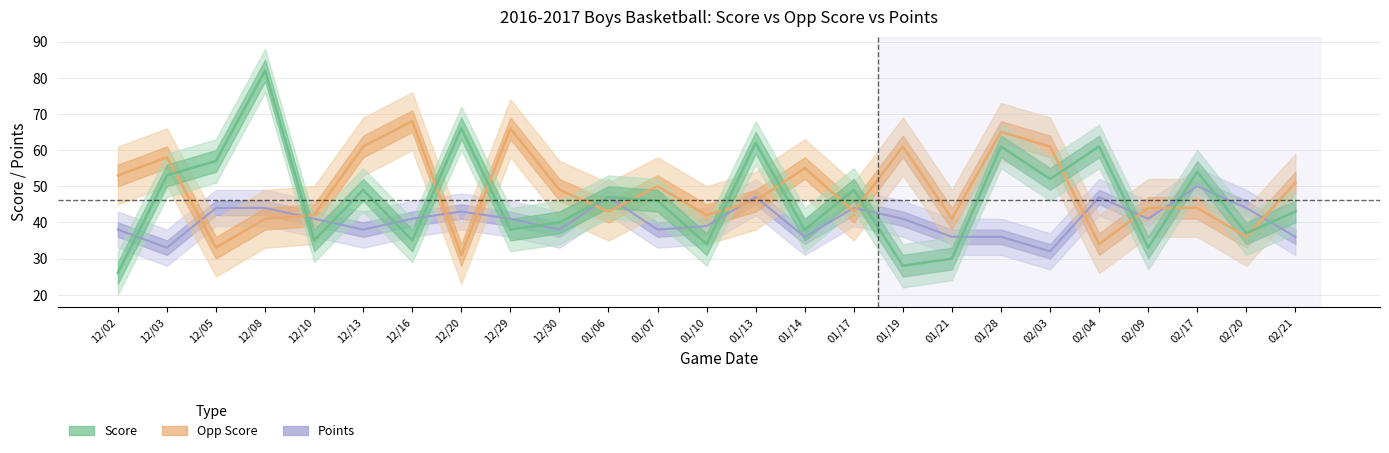

True or false: Opp Score and Score intersect in this chart.

True